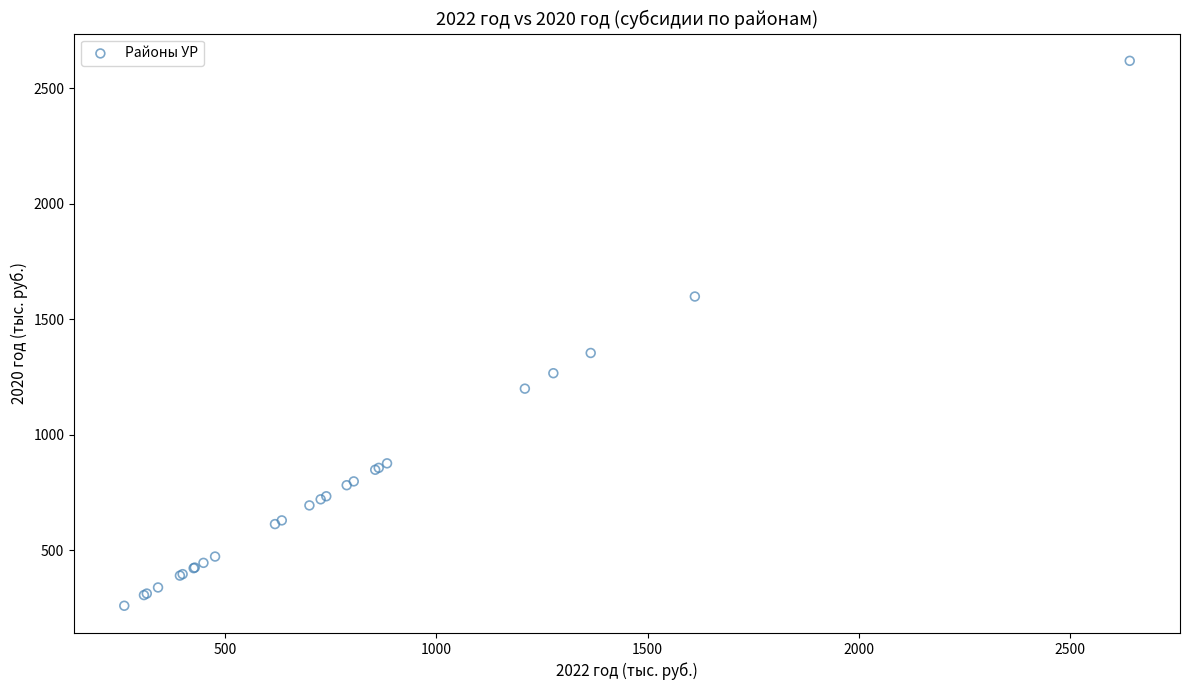

What Y value in the scatter plot is closest to 1439?

1354.2